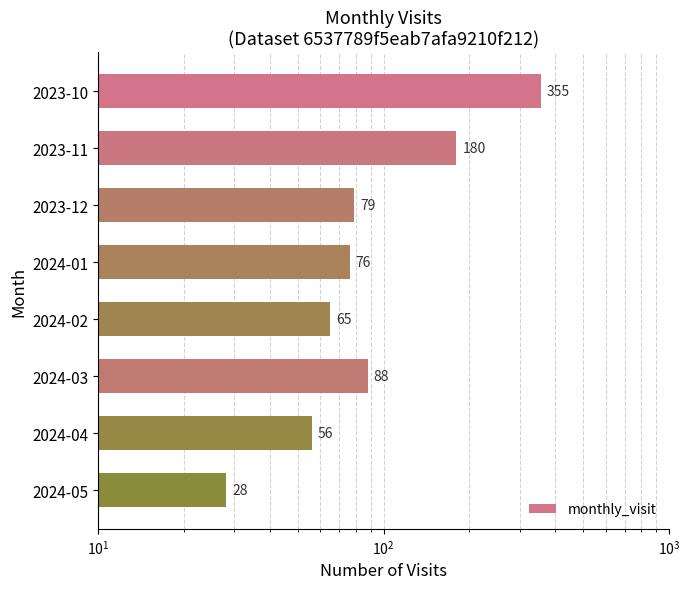

What is the value of the 7th bar from the left?

56